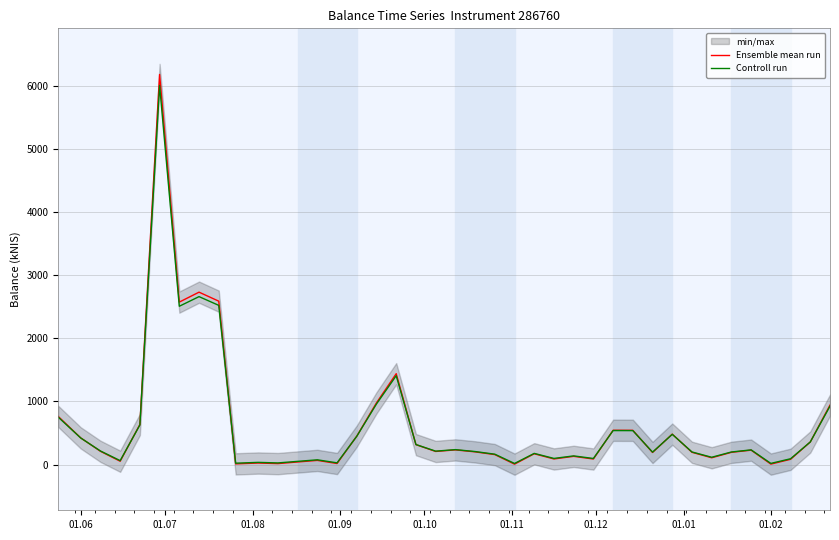

Rank the series by their maximum value, from highest to lowest.

Ensemble mean run, Controll run